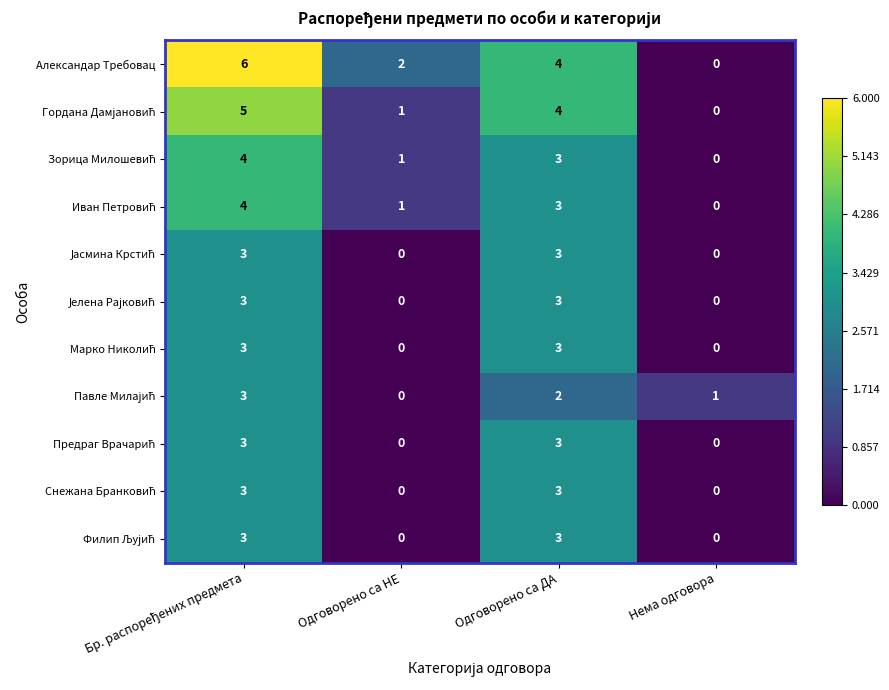

How many data points does each series have?

4